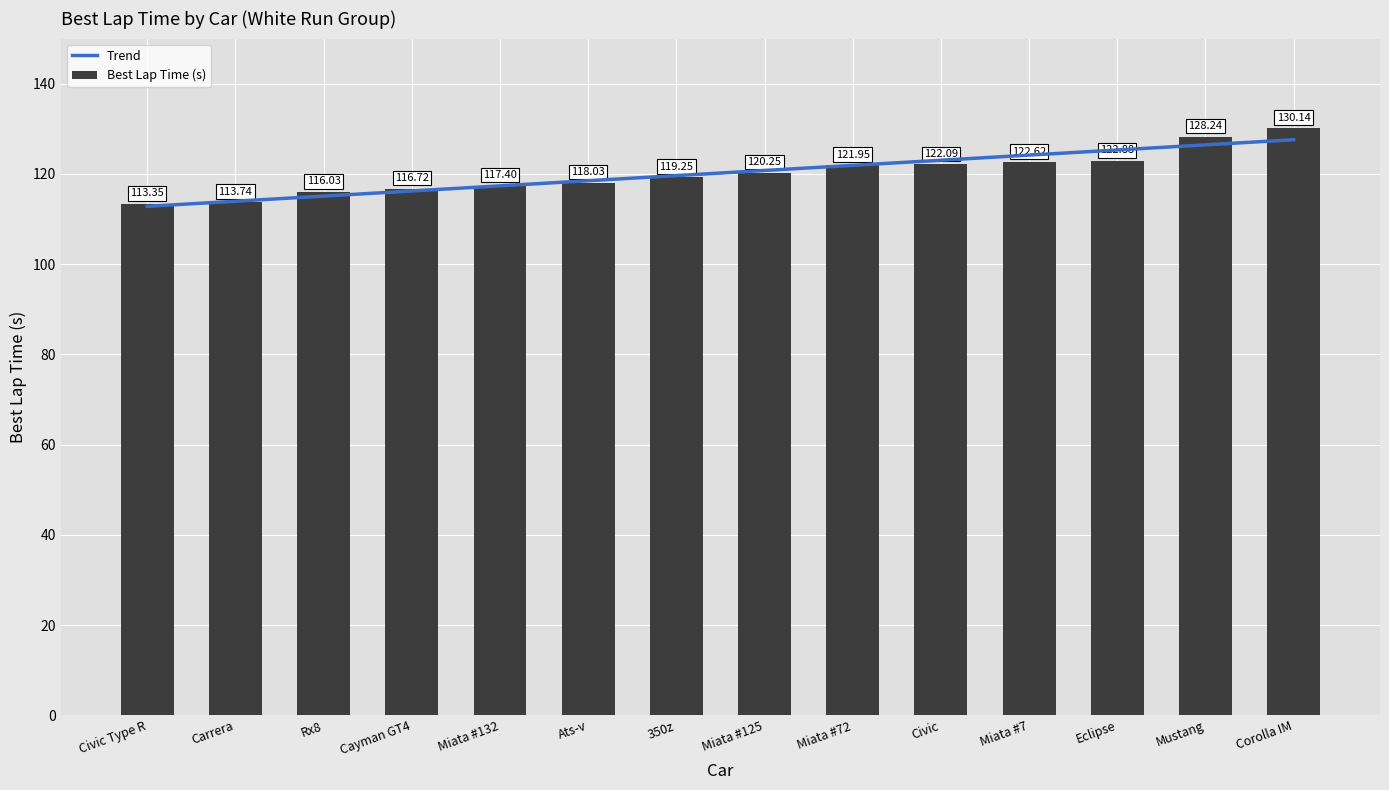

Between Civic Type R and Corolla IM, which series saw the biggest shift?

Best Lap Time (s)